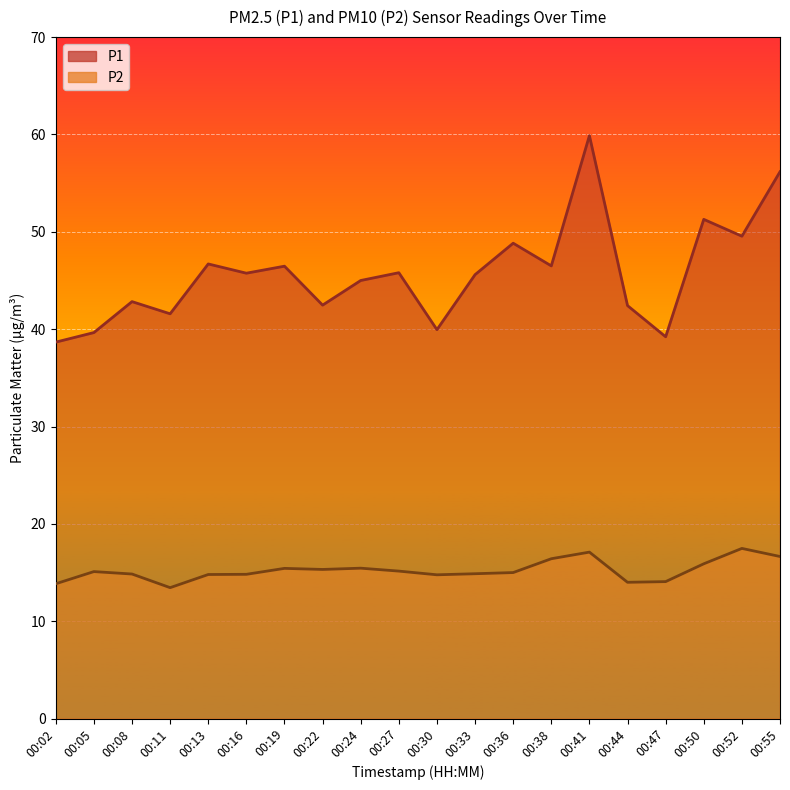

What is the minimum value shown in the chart?

13.4